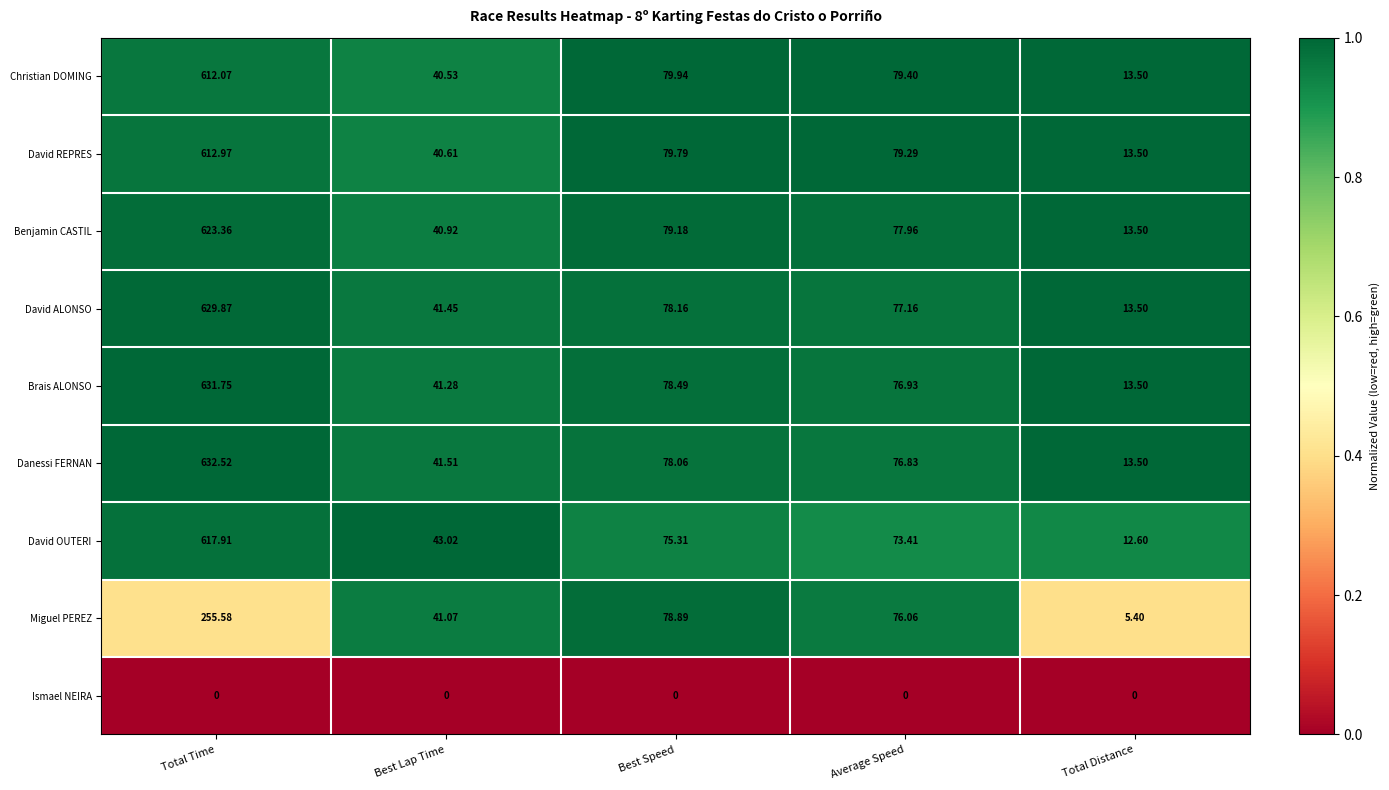

At which label is Brais ALONSO closest to 322?

Best Speed